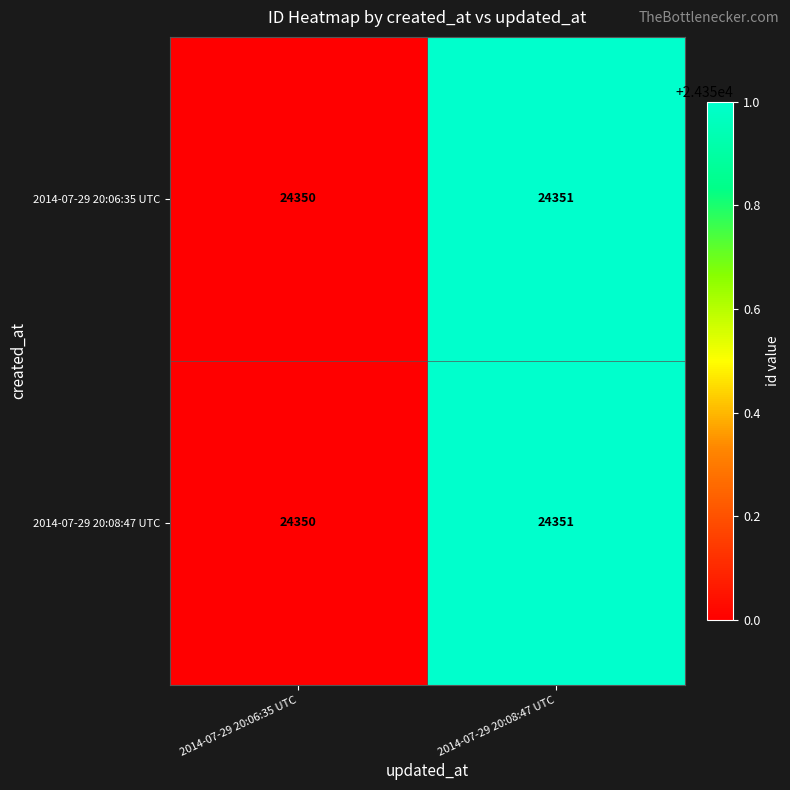

What is the total value across all series at 2014-07-29 20:08:47 UTC?

48702